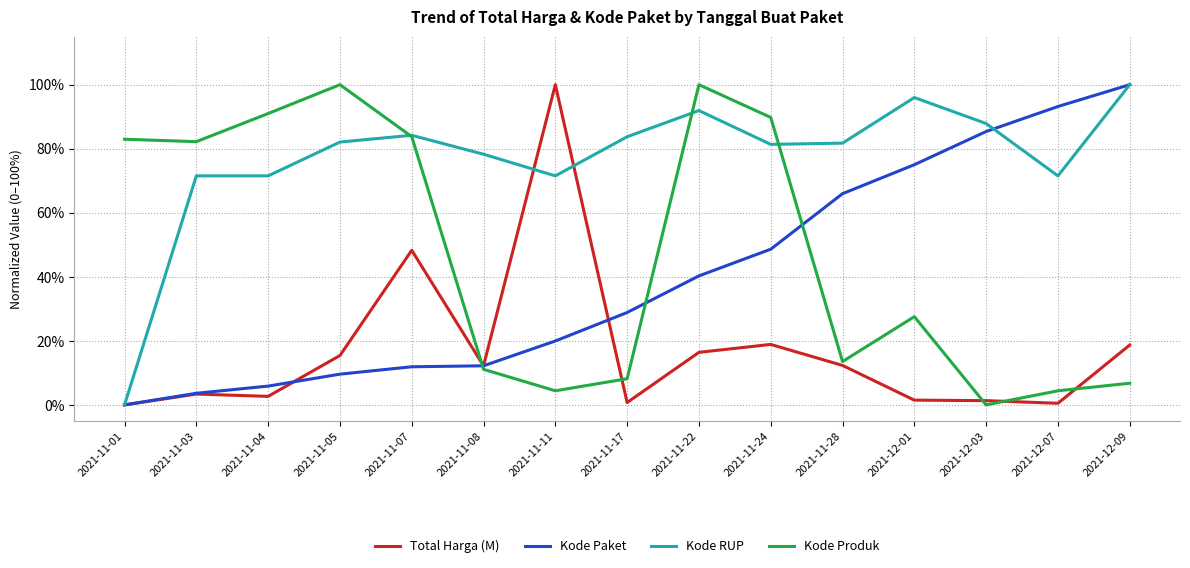

What is the difference between the highest and lowest values at 2021-11-22?

0.8